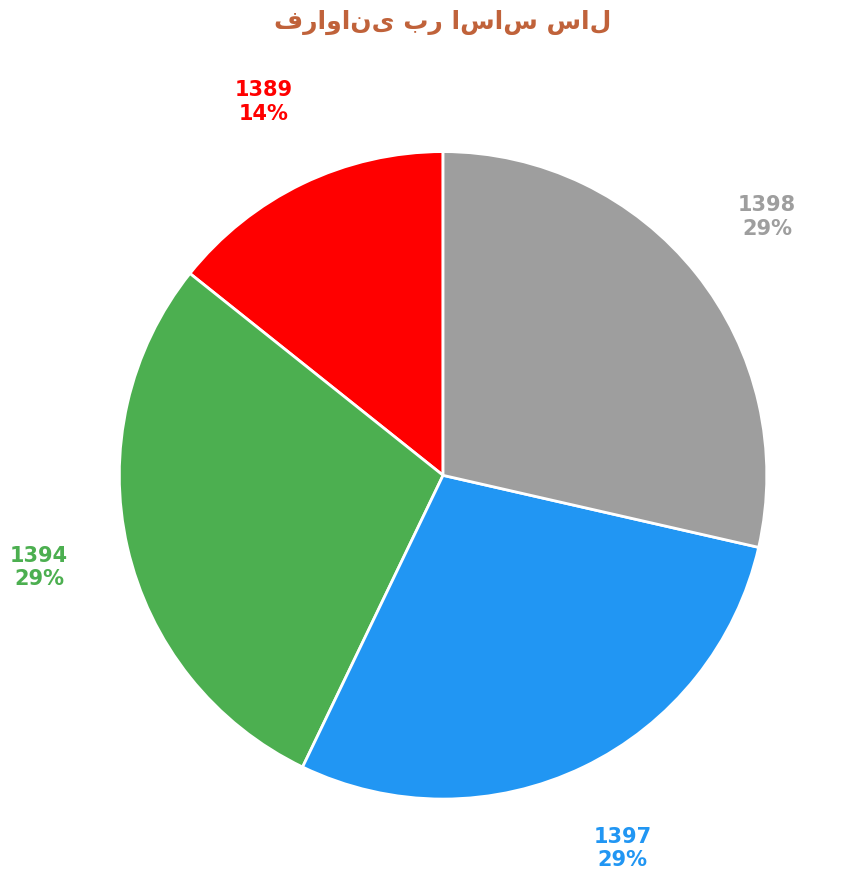

Is there any slice that represents more than half of the pie?

No